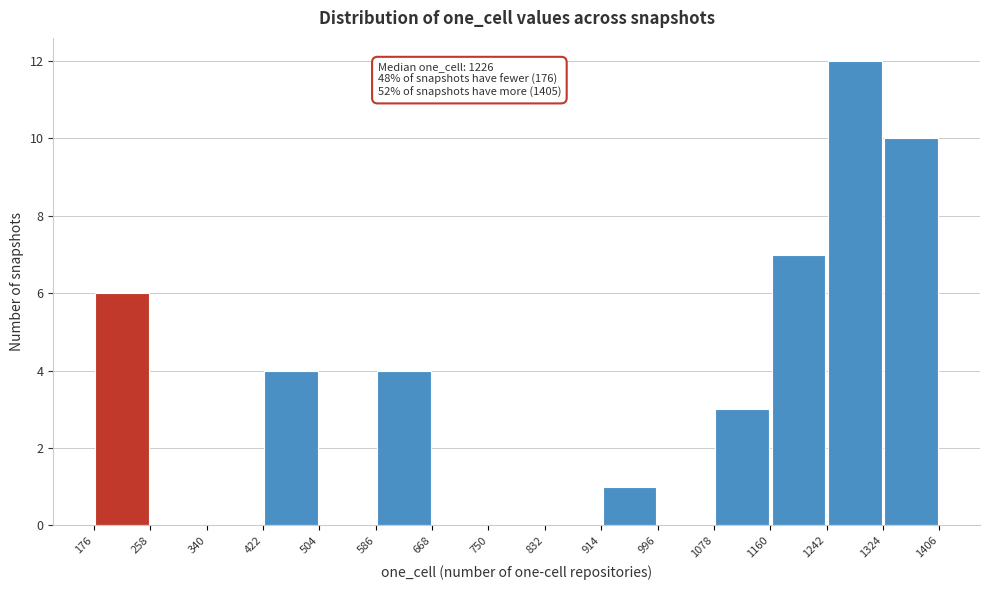

Over which range of the x-axis is the bar tallest?

1242 to 1324